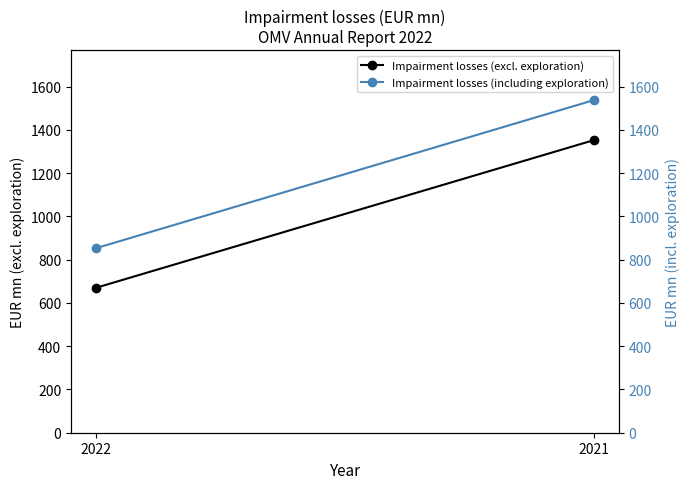

Which series has the largest total across all categories?

Impairment losses (including exploration)